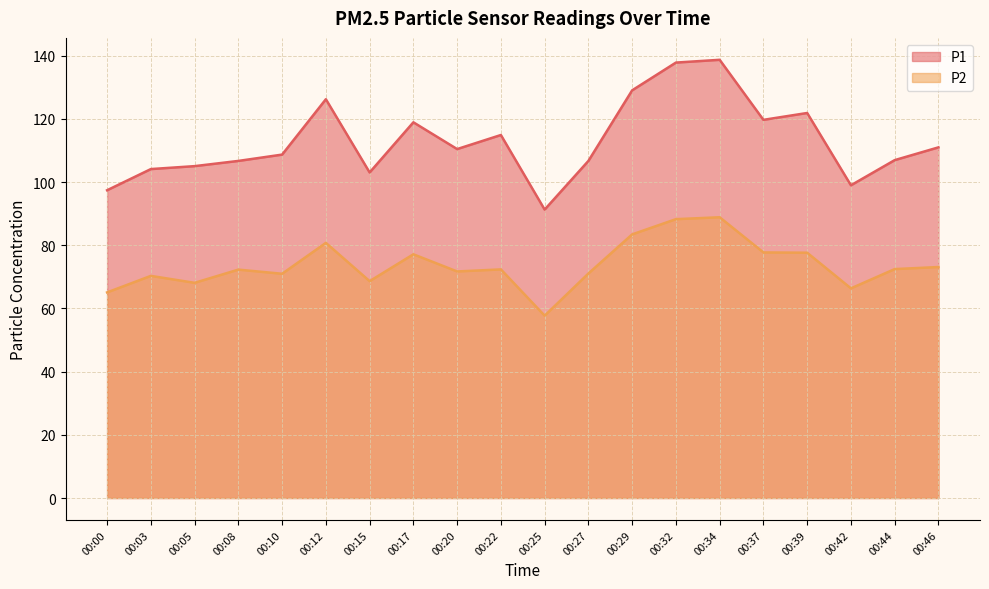

In P1, how many points are higher than both neighbors (excluding endpoints)?

5